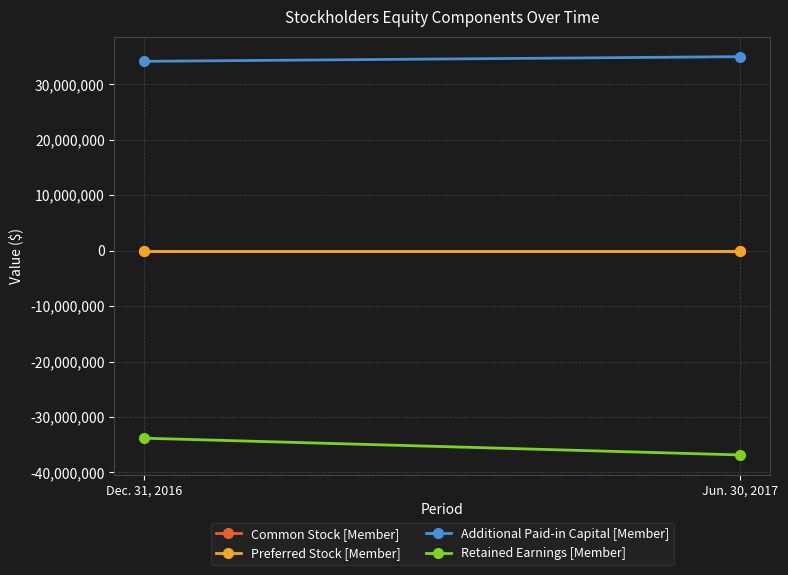

Rank the series at Dec. 31, 2016 from lowest to highest value.

Retained Earnings [Member], Preferred Stock [Member], Common Stock [Member], Additional Paid-in Capital [Member]